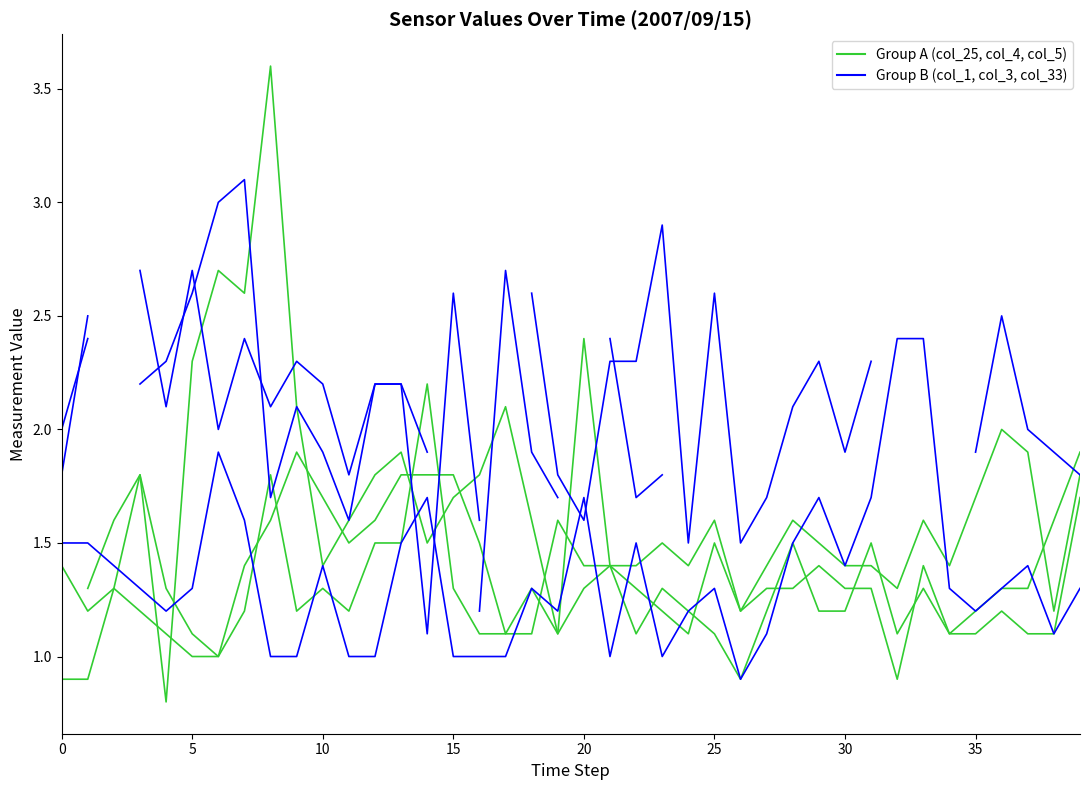

Is this an area chart (filled region under the line)?

No